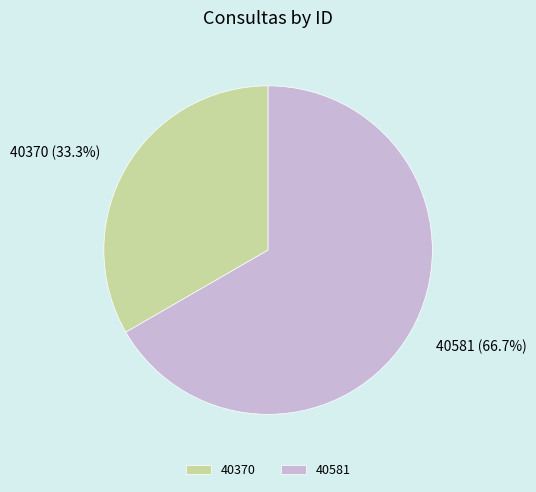

What percentage is the 40370 slice, to the nearest percent?

33%